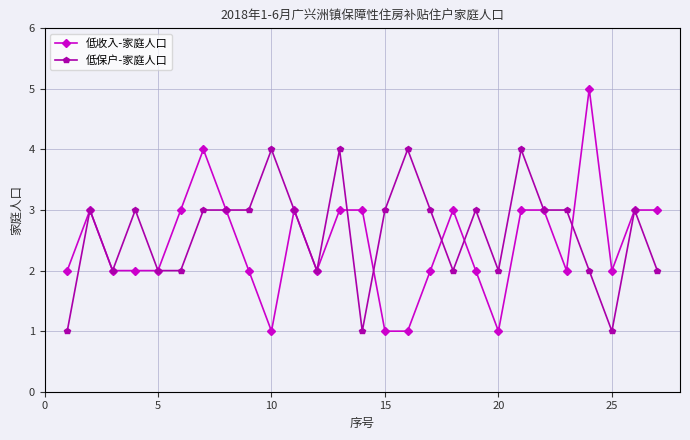

What is the maximum value shown in the chart?

5